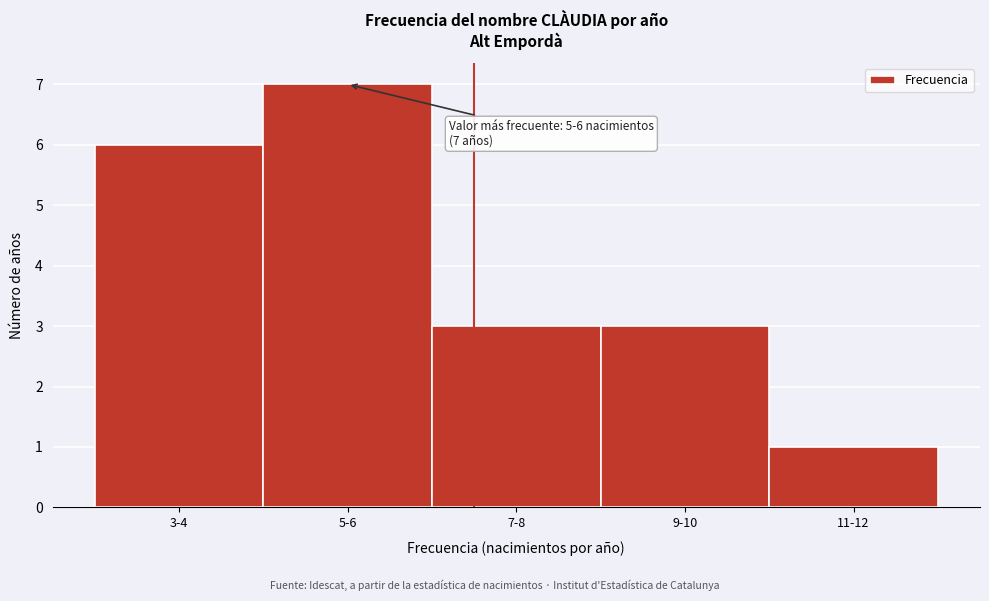

Reading right to left, extract all data points from this chart.

1	3	3	7	6